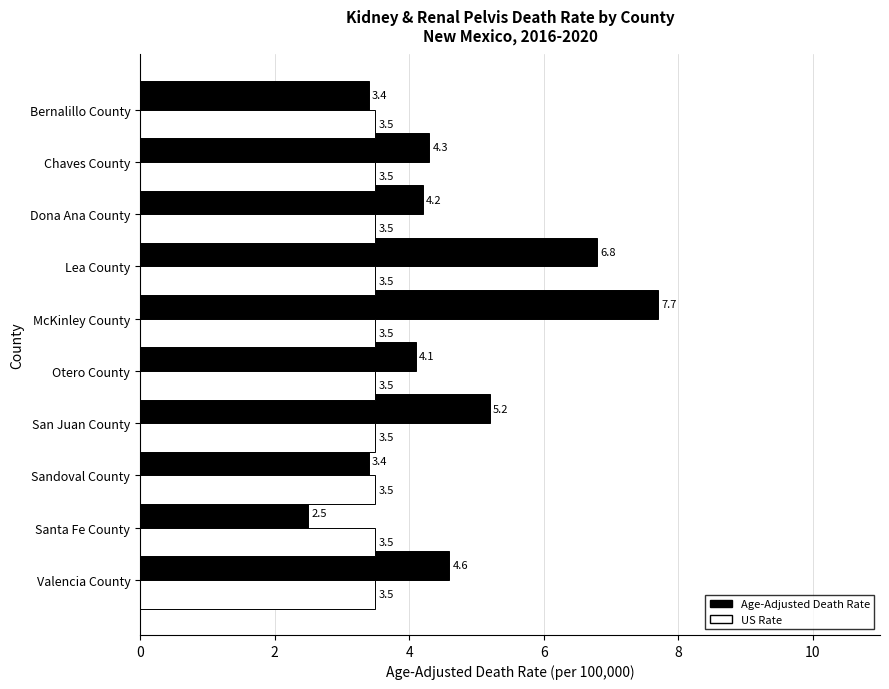

What is the difference between the second highest and second lowest values in the Age-Adjusted Death Rate series?

3.4